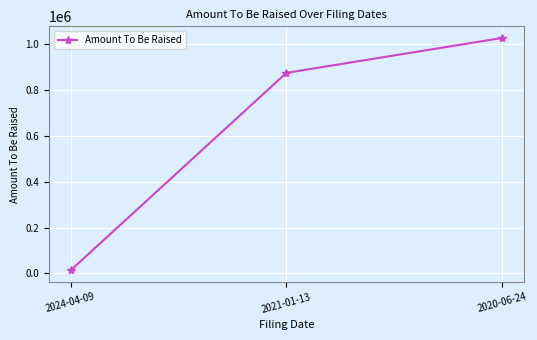

What is the greatest value displayed?

1028514